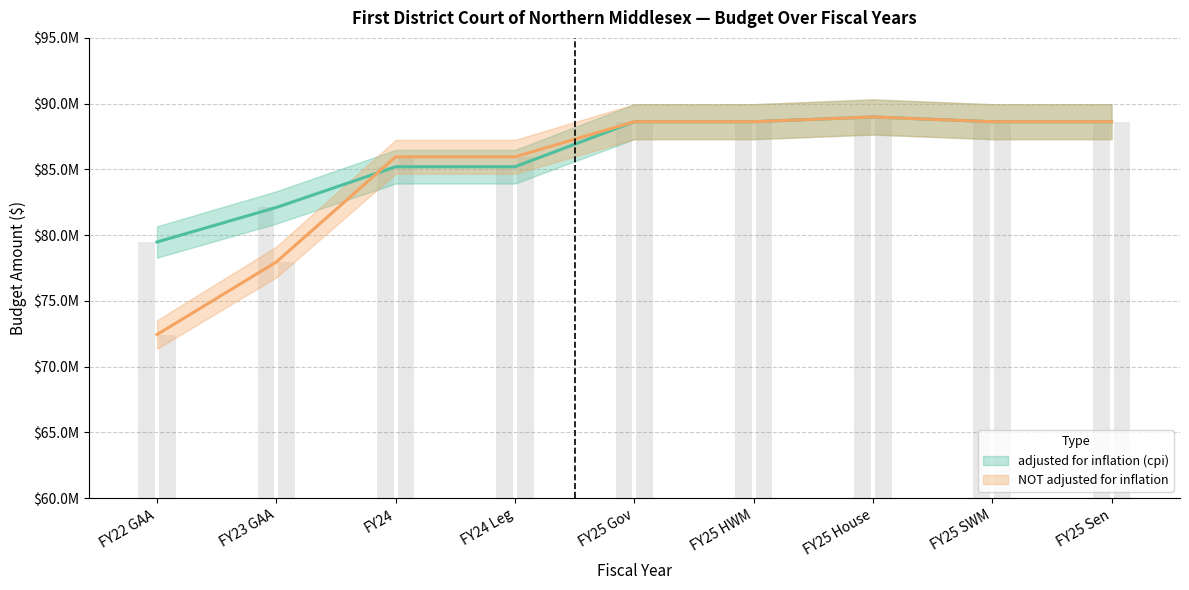

What are all the series names shown in the legend?

adjusted for inflation (cpi), NOT adjusted for inflation